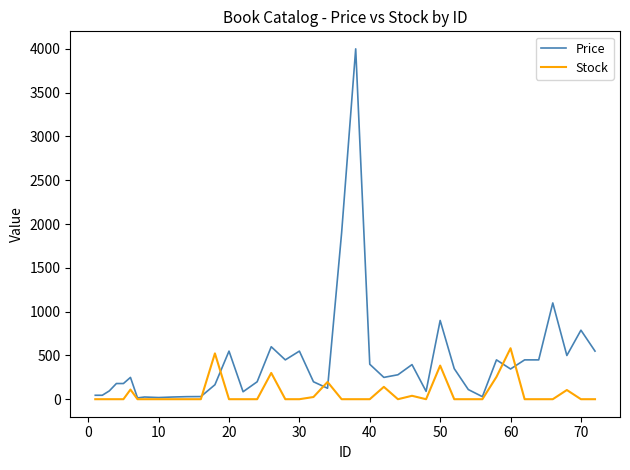

How many lines are shown in the chart?

2